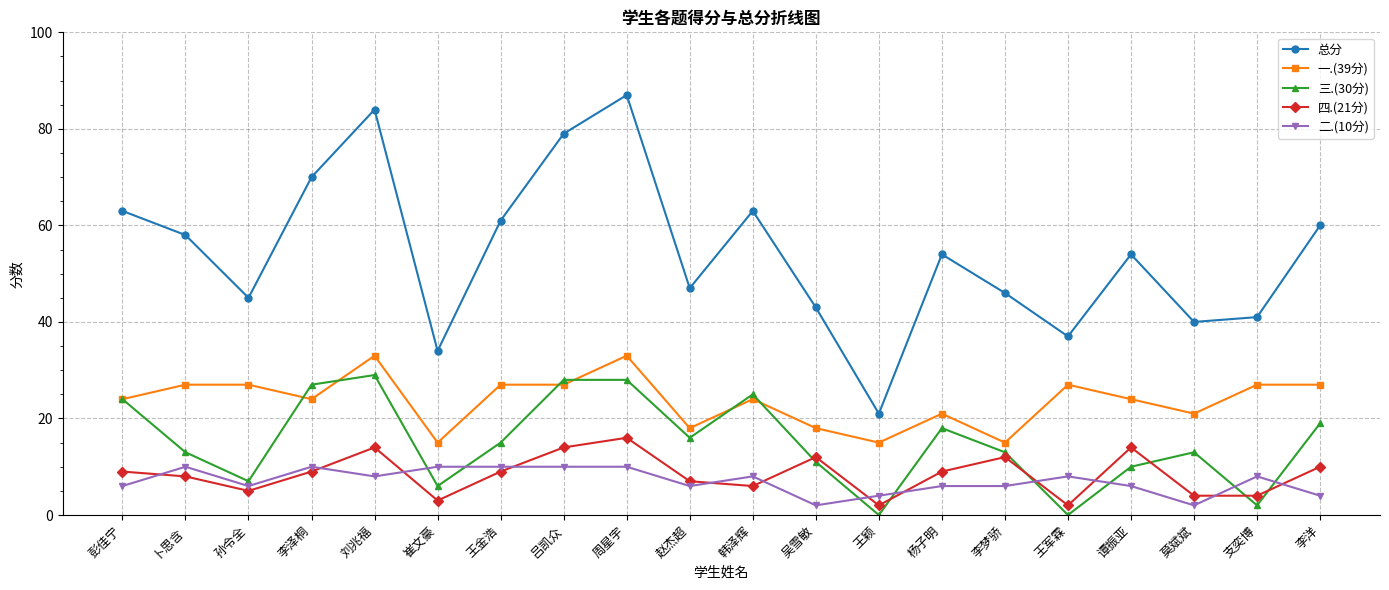

Does the chart have visible grid lines?

Yes